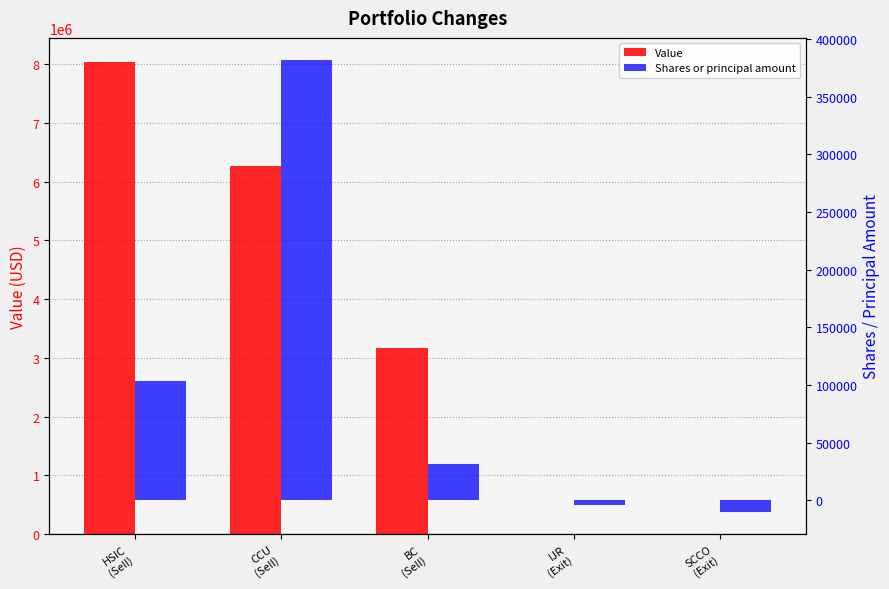

Between IJR
(Exit) and BC
(Sell), which is larger?

BC
(Sell)